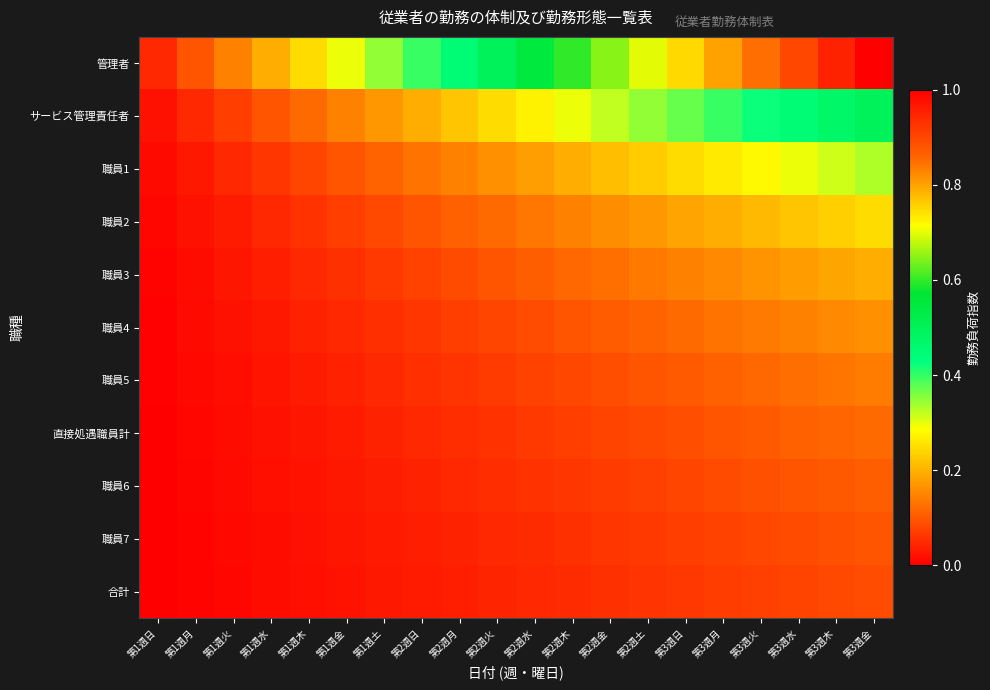

Rank the series by their maximum value, from highest to lowest.

管理者, サービス管理責任者, 職員1, 職員2, 職員3, 職員4, 職員5, 直接処遇職員計, 職員6, 職員7, 合計